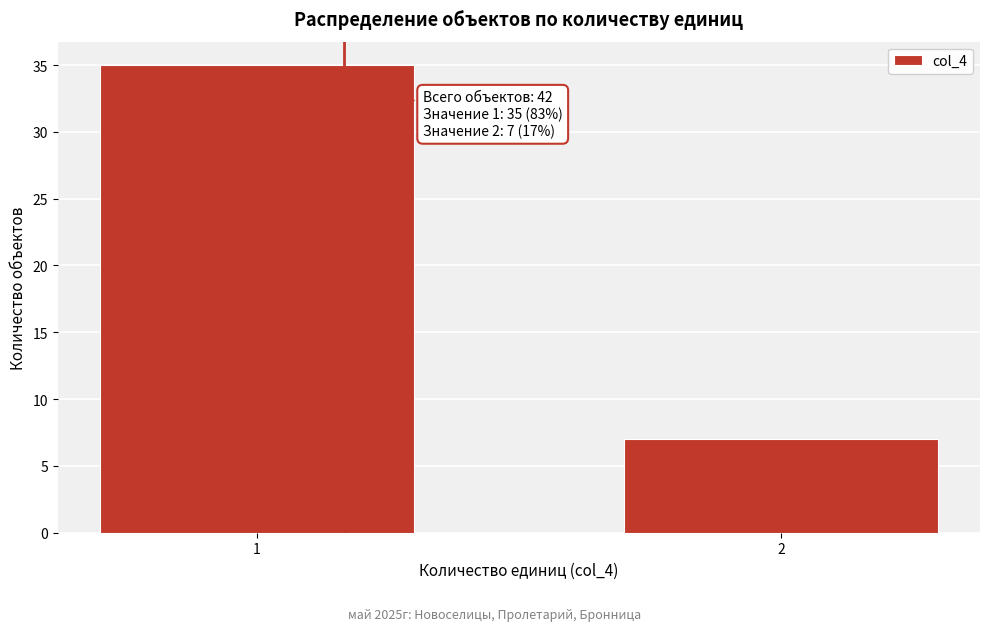

Reading left to right, list all the values displayed in this chart.

1=35	2=7